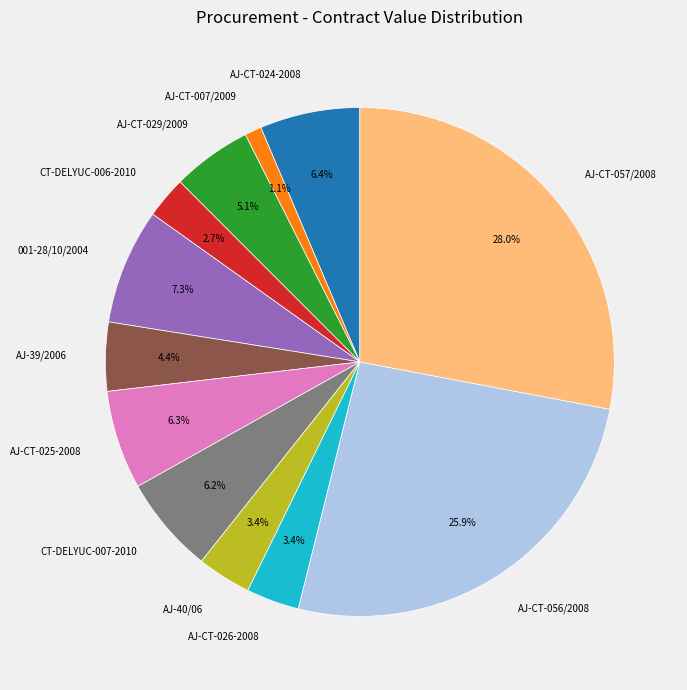

What is the ratio of the value at CT-DELYUC-007-2010 to the value at CT-DELYUC-006-2010?

2.3